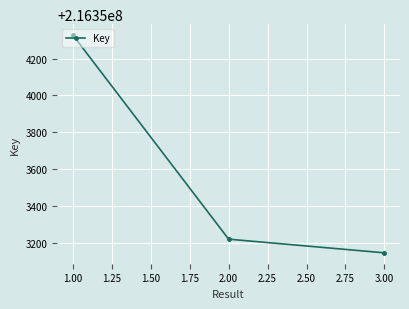

Which has a higher value, 1.00 or 2.00?

1.00